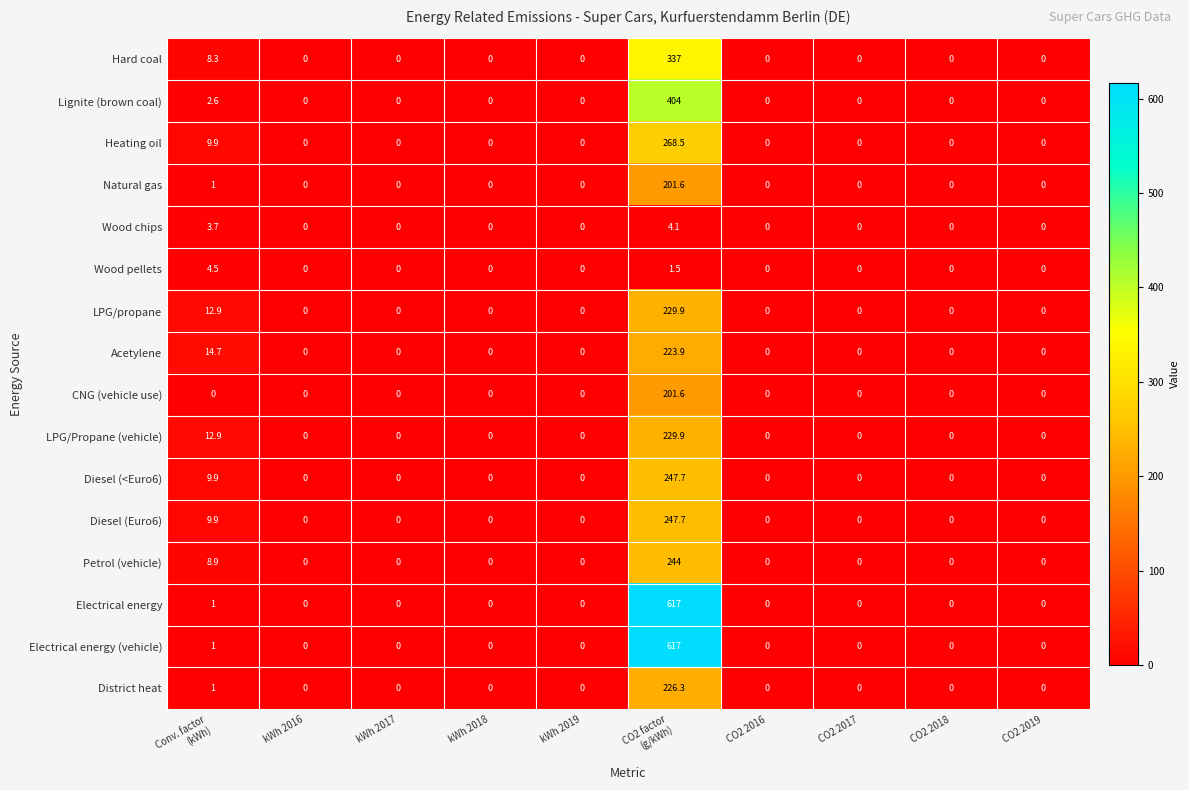

The Heating oil series shows -186.5 at CO2 2019. True or false?

False